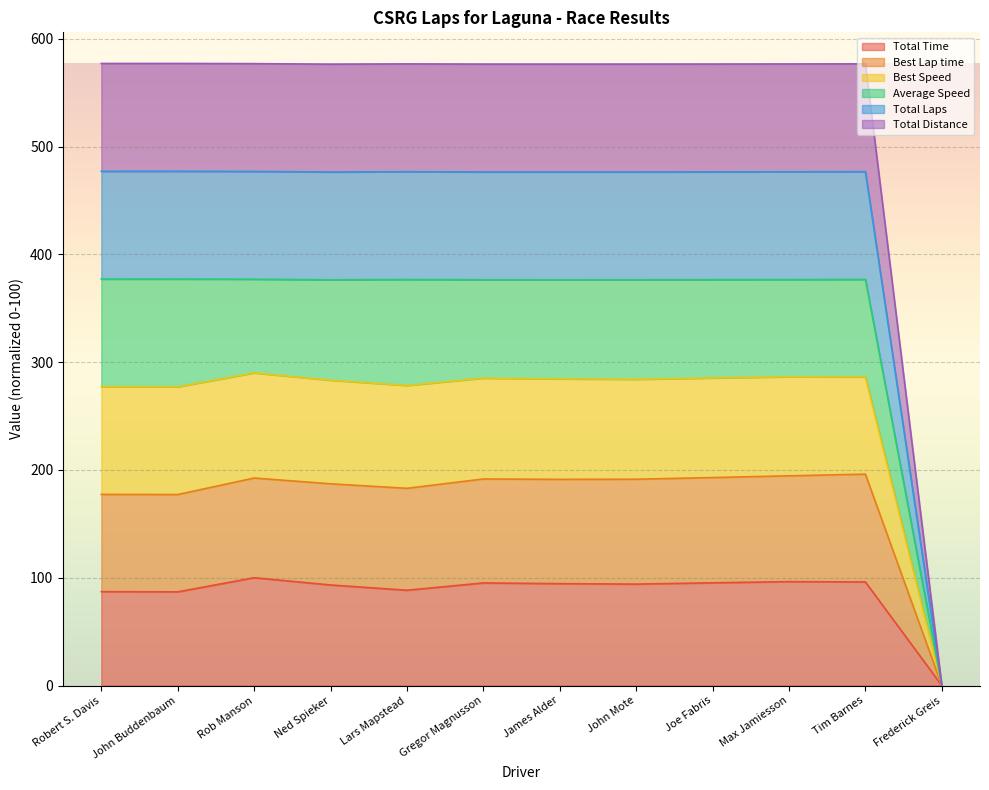

Between Robert S. Davis and Joe Fabris, which series saw the biggest shift?

Best Lap time